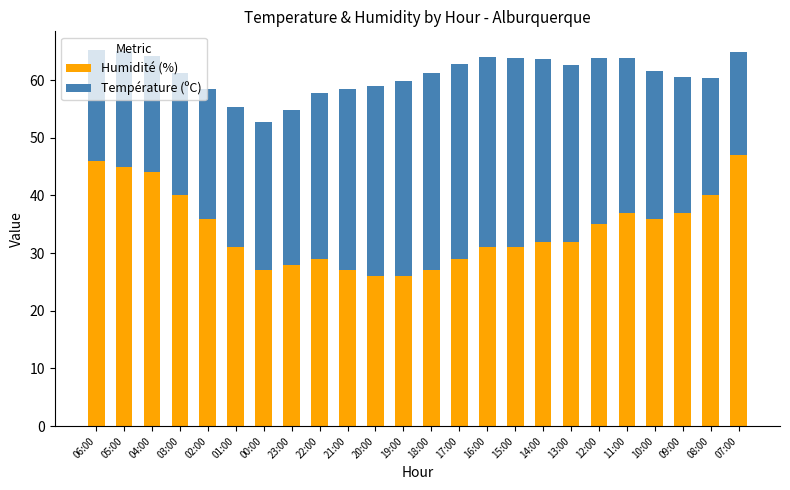

What is the minimum value for Humidité (%)?

26.0